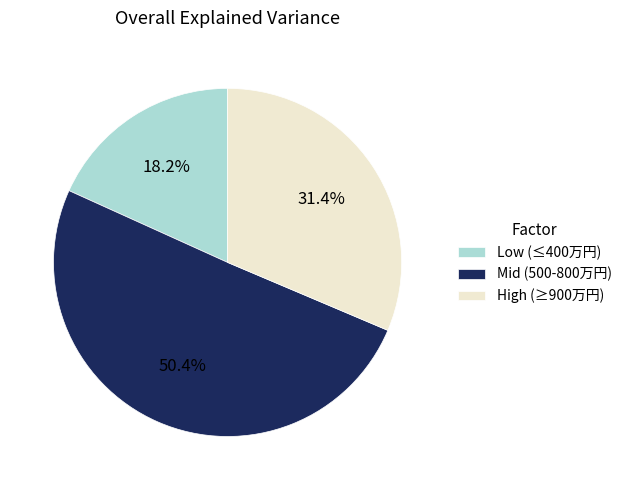

Rank the categories by value from highest to lowest.

Mid (500-800万円), High (≥900万円), Low (≤400万円)